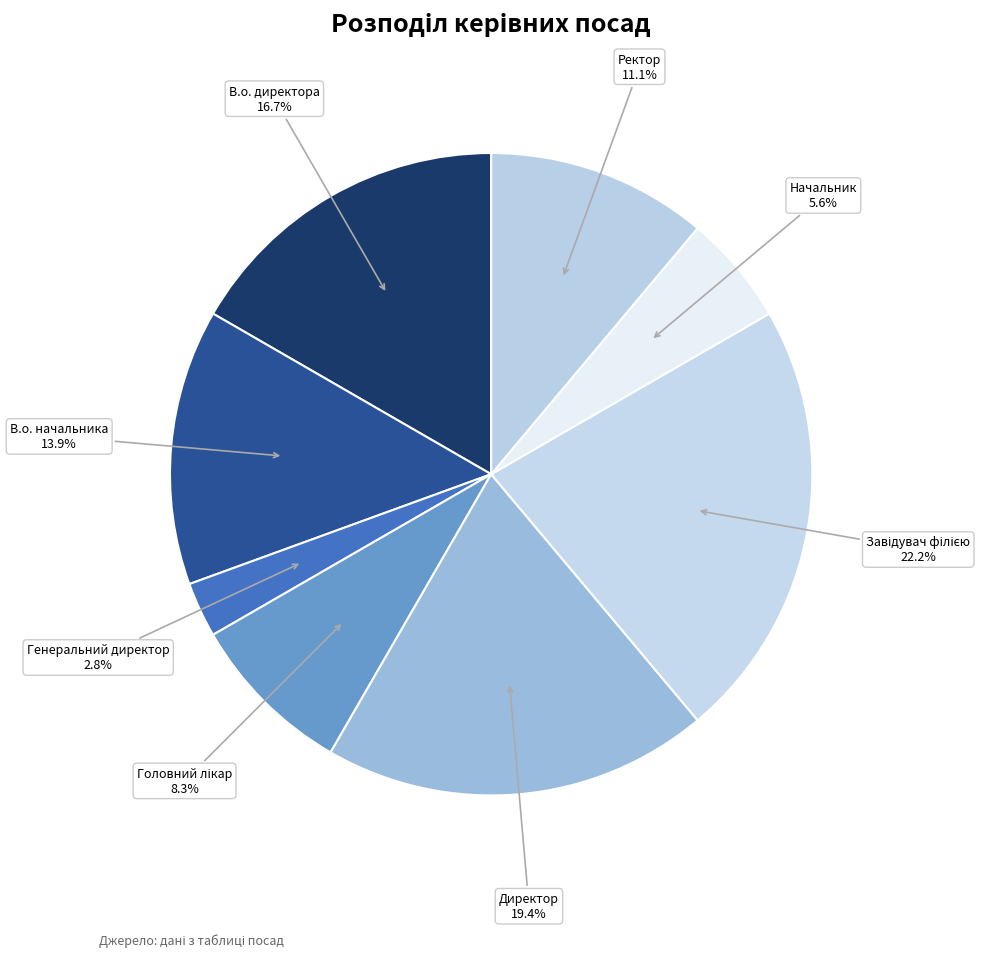

Does any single category account for the majority?

No